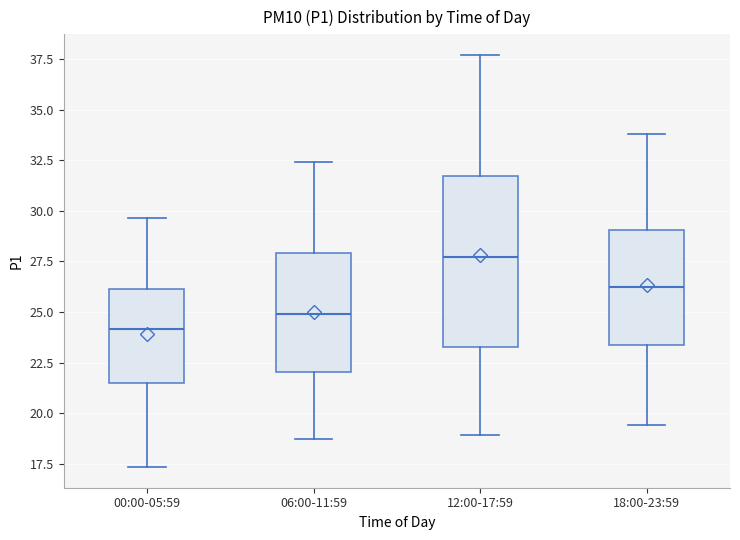

Reading left to right, transcribe this box plot: for each box, give where its median line is, the range the box spans, and where its two whiskers end, as read against the y-axis. The values are not printed on the chart, so give them approximately, as read against the axis.

00:00-05:59: median 24.0, box 21.5 to 26.0, whiskers 17.5 to 29.5
06:00-11:59: median 25.0, box 22.0 to 28.0, whiskers 18.5 to 32.5
12:00-17:59: median 27.5, box 23.5 to 31.5, whiskers 19.0 to 37.5
18:00-23:59: median 26.5, box 23.5 to 29.0, whiskers 19.5 to 34.0